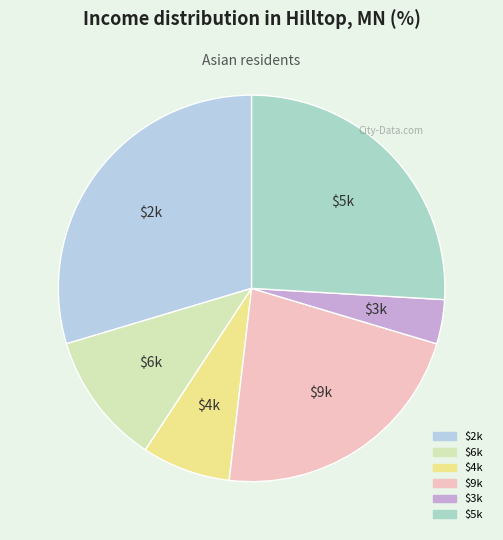

How many slices are in this pie chart?

6